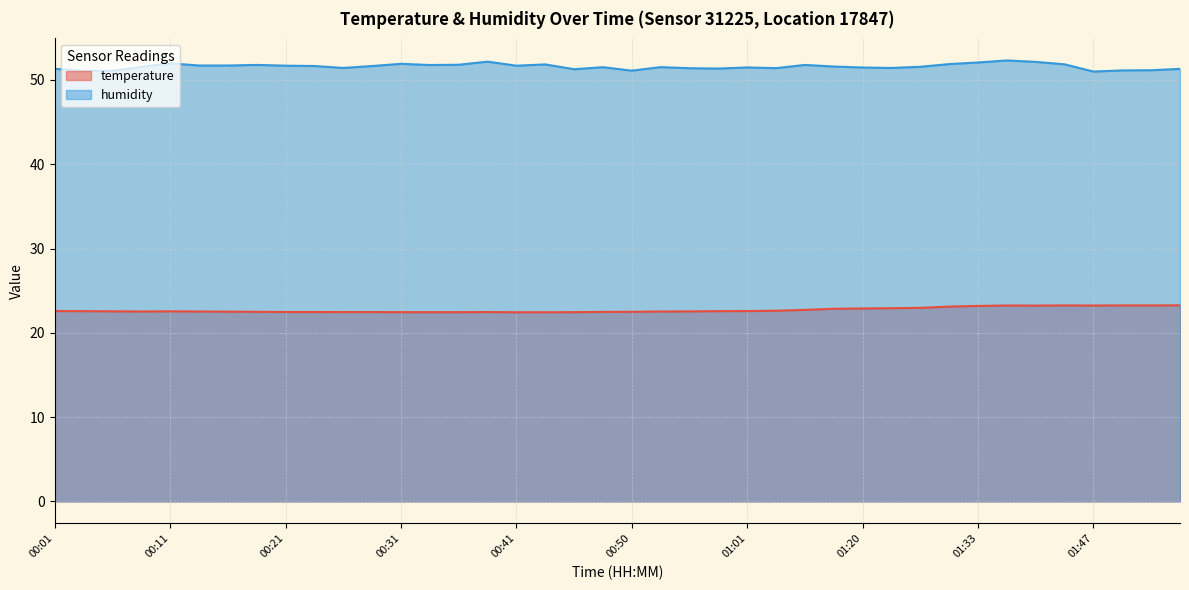

Which category has the highest value in the temperature series?

01:55